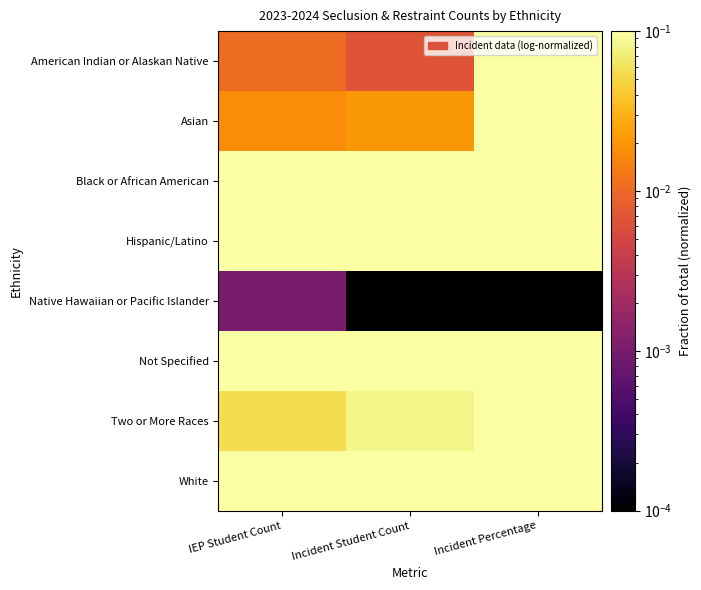

How many categories are shown in the chart?

3